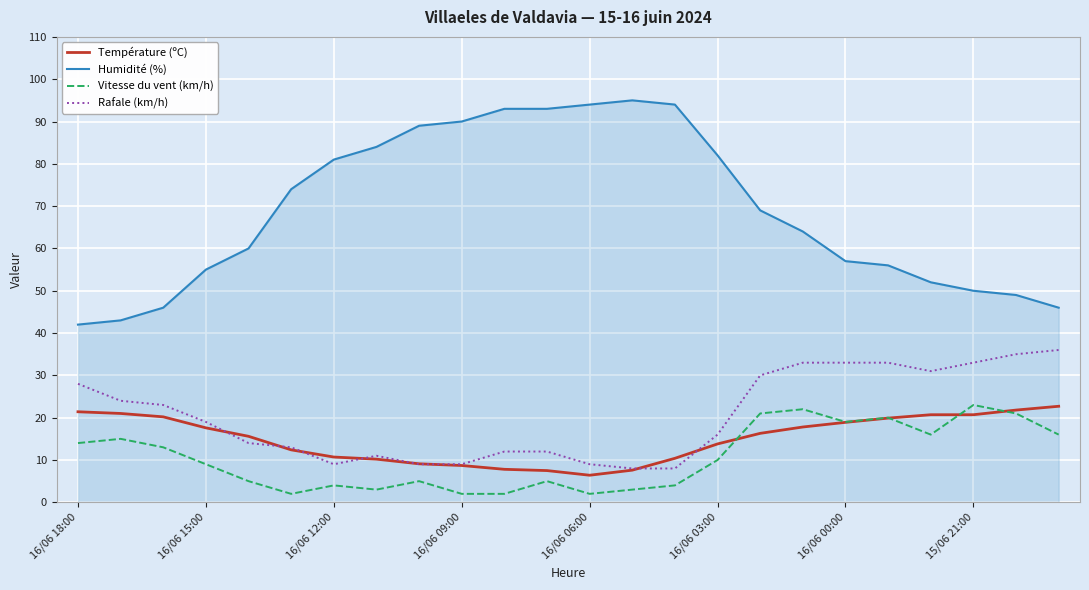

What is the sum of all Vitesse du vent (km/h) values?

256.0